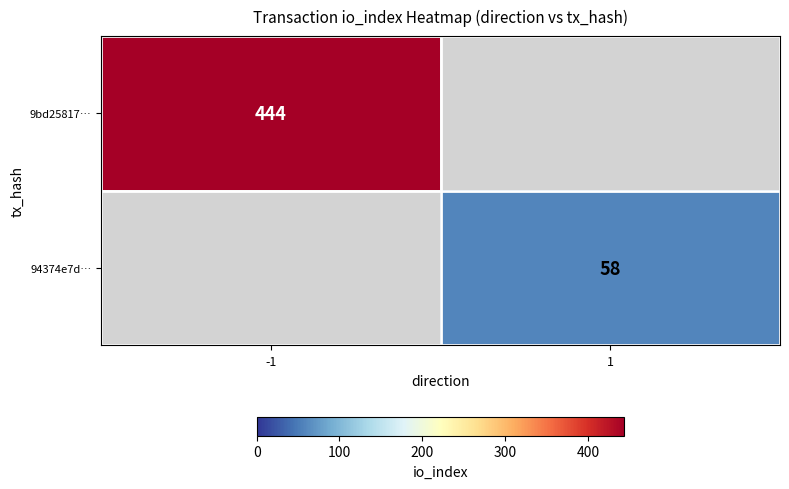

The 94374e7d… series shows 80.3 at 1. True or false?

False